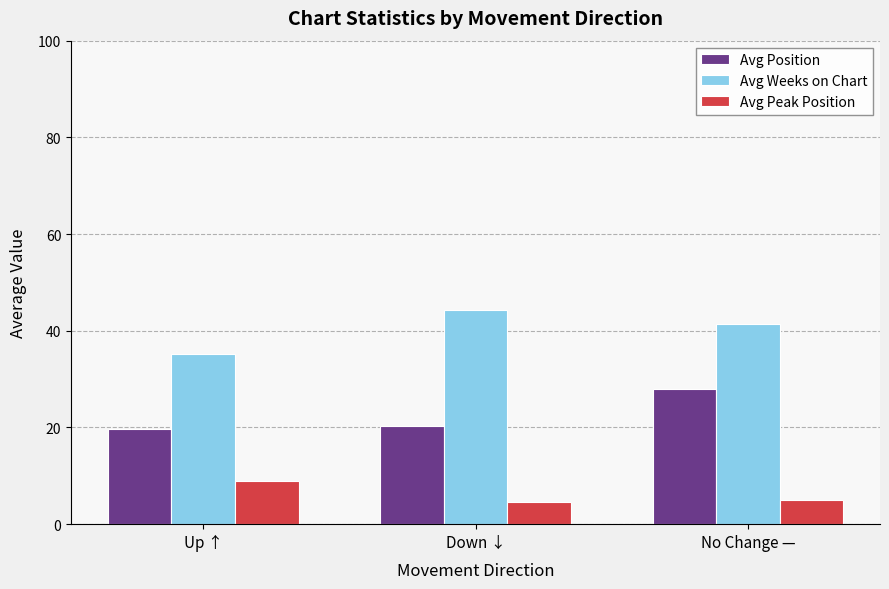

Reading left to right, list all the values displayed in this chart.

Avg Position: 19.6	20.3	28.0
Avg Weeks on Chart: 35.2	44.2	41.3
Avg Peak Position: 8.9	4.6	5.0